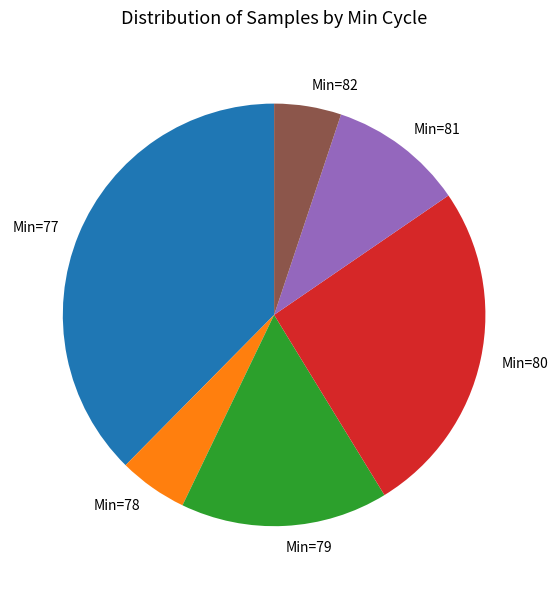

Between Min=81 and Min=80, which is larger?

Min=80